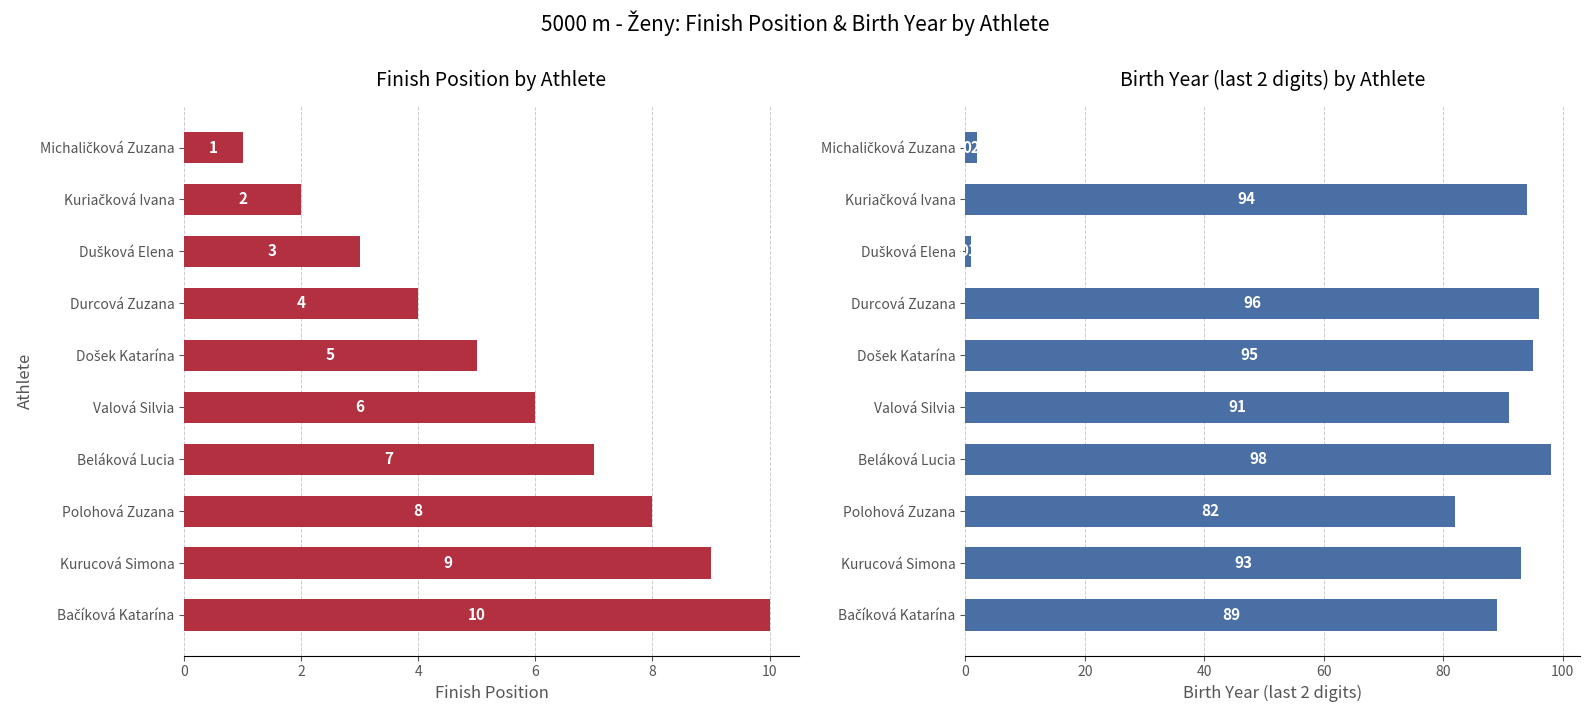

Is it true that Naroden (Birth Year) equals 32 at Bačíková Katarína?

False